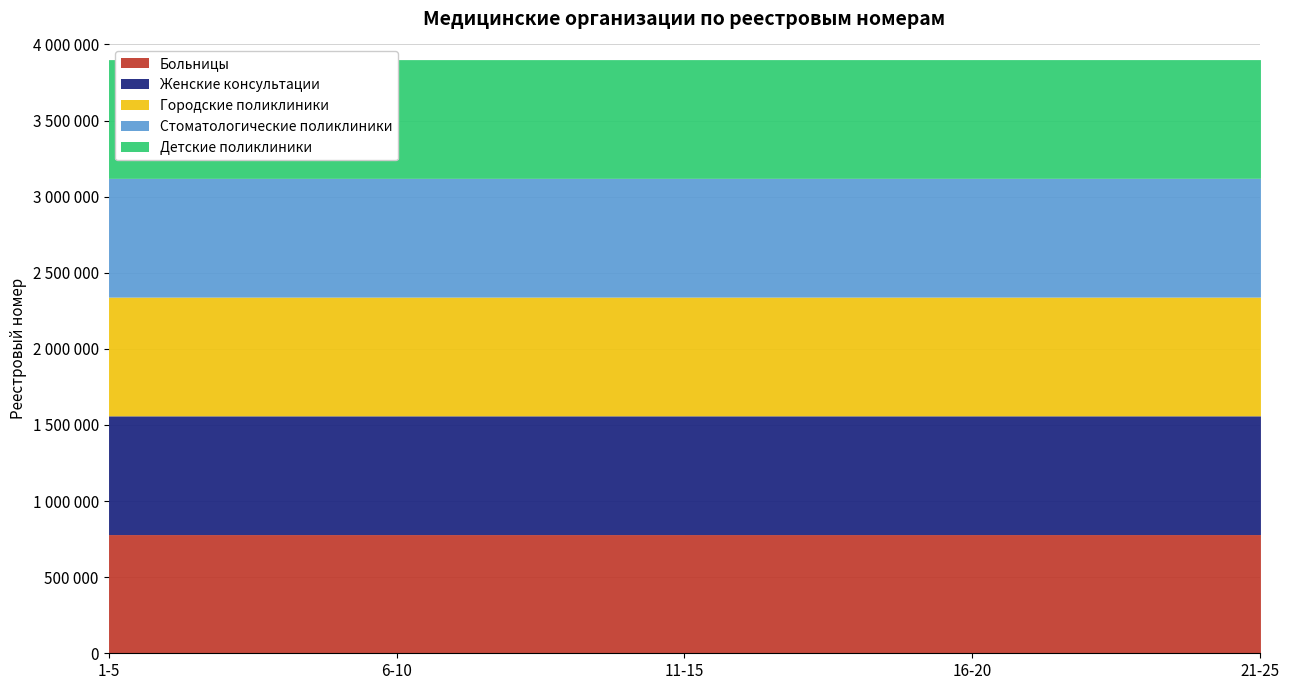

Reading left to right, transcribe all the data shown in this chart.

Больницы: 1-5=780011	6-10=780014	11-15=780015	16-20=780040	21-25=780045
Женские консультации: 1-5=780038	6-10=780039	11-15=780095	16-20=780099	21-25=780111
Городские поликлиники: 1-5=780054	6-10=780056	11-15=780057	16-20=780059	21-25=780060
Стоматологические поликлиники: 1-5=780067	6-10=780080	11-15=780082	16-20=780094	21-25=780112
Детские поликлиники: 1-5=780113	6-10=780118	11-15=780119	16-20=780121	21-25=780122